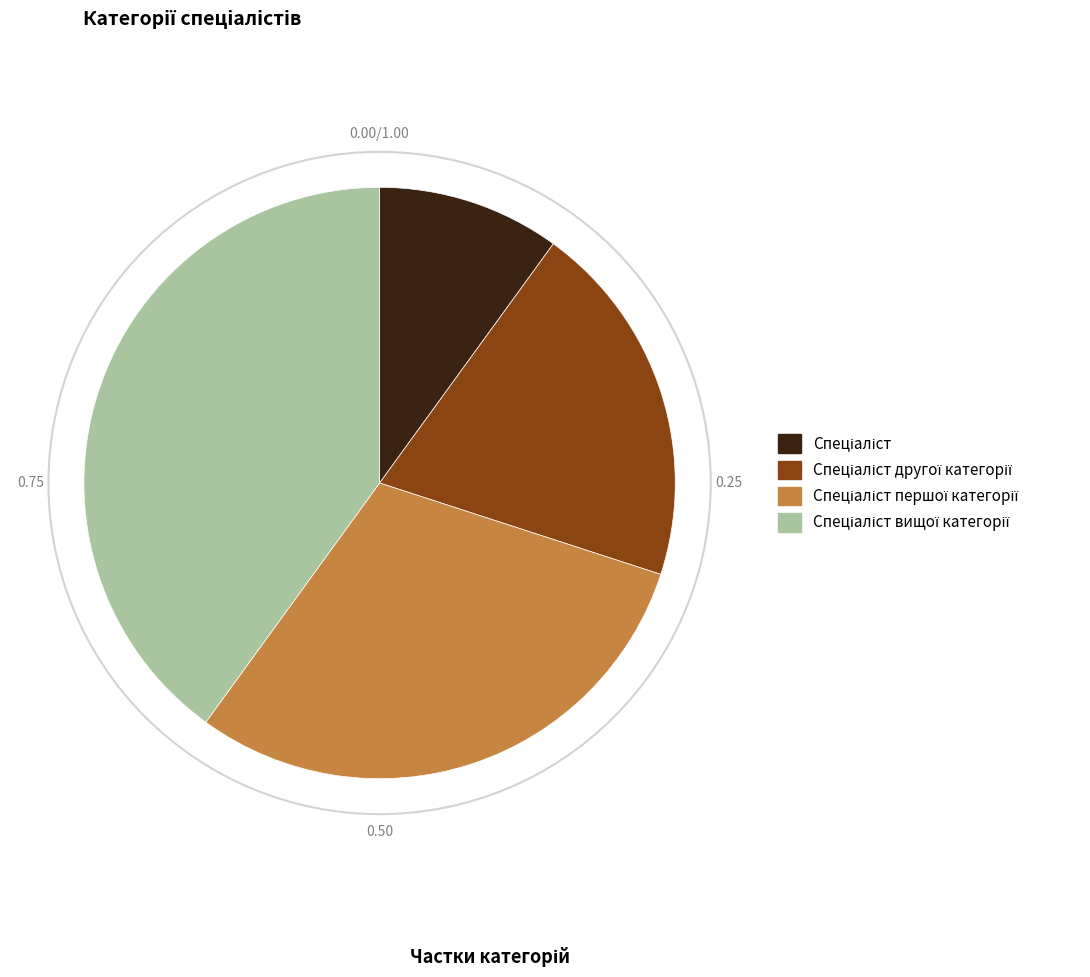

Is there any slice that represents more than half of the pie?

No